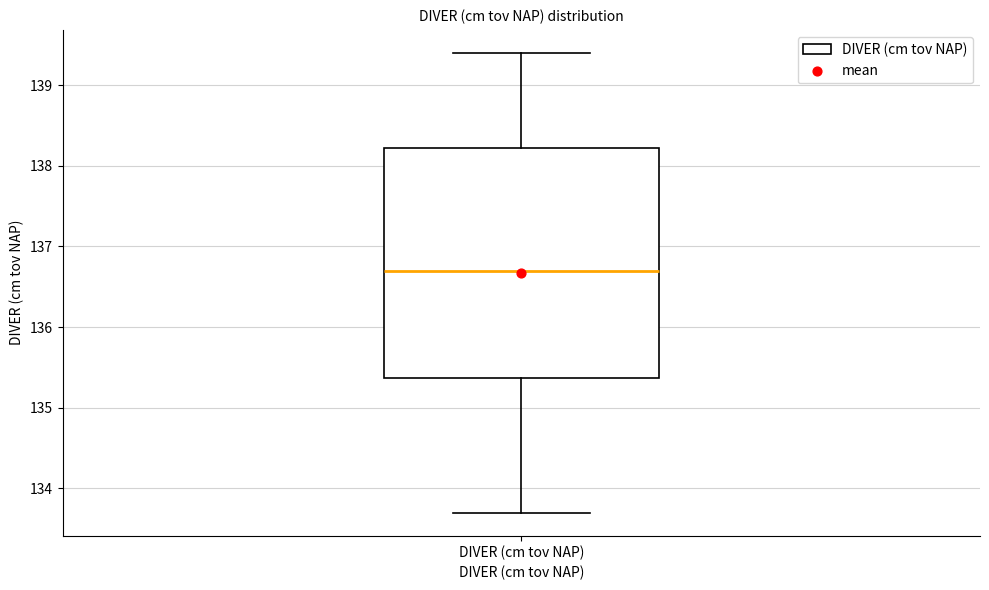

Read this box plot against the y-axis: the position of the median line, the range covered by the box, and the ends of both whiskers. The values are not printed on the chart, so give them approximately, as read against the axis.

median 136.7, box 135.4 to 138.2, whiskers 133.7 to 139.4